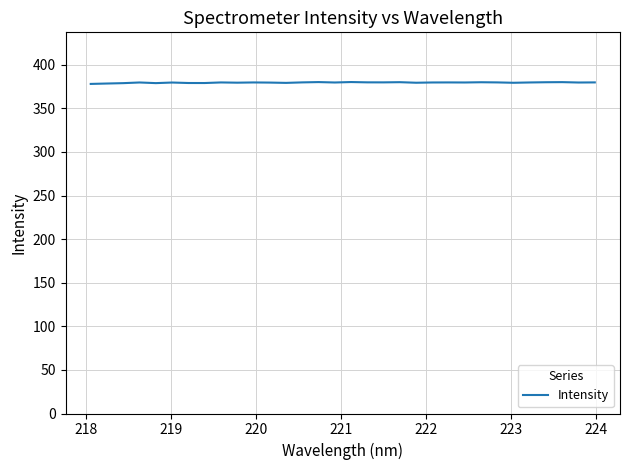

What is the maximum value shown in the chart?

380.2